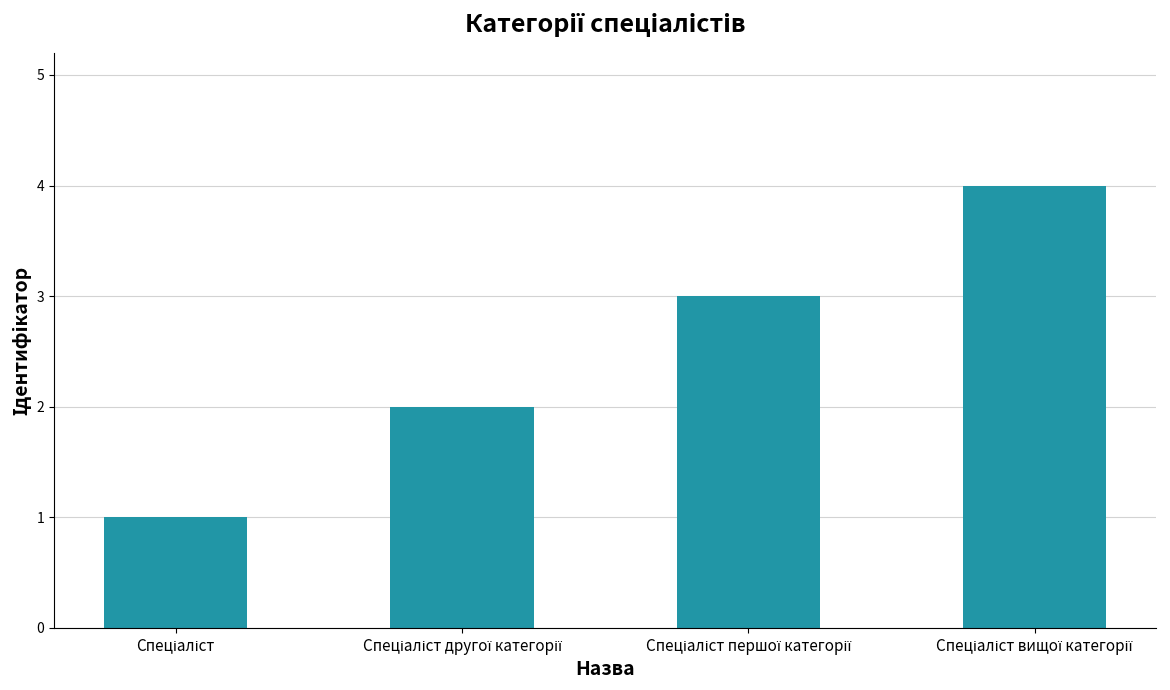

What is the sum of all values?

10